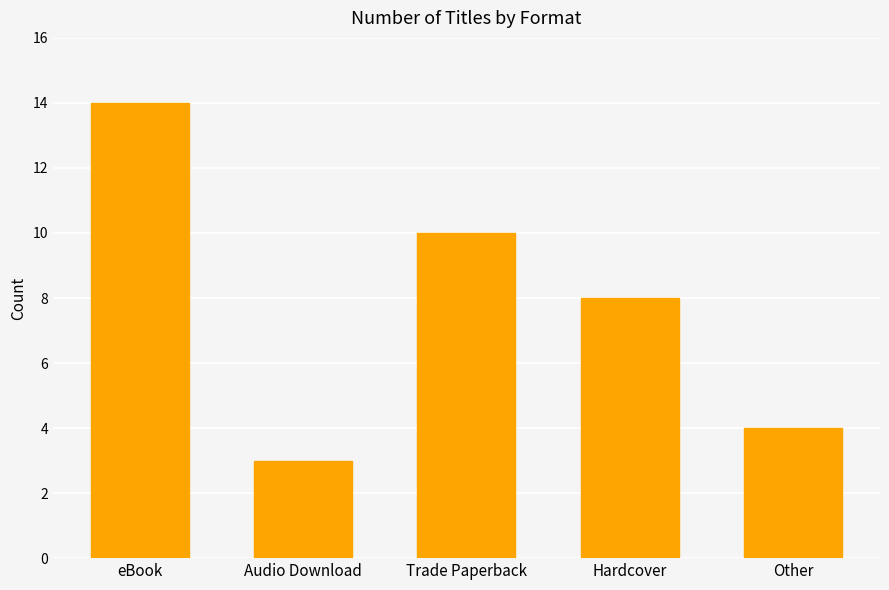

What is the average value?

8